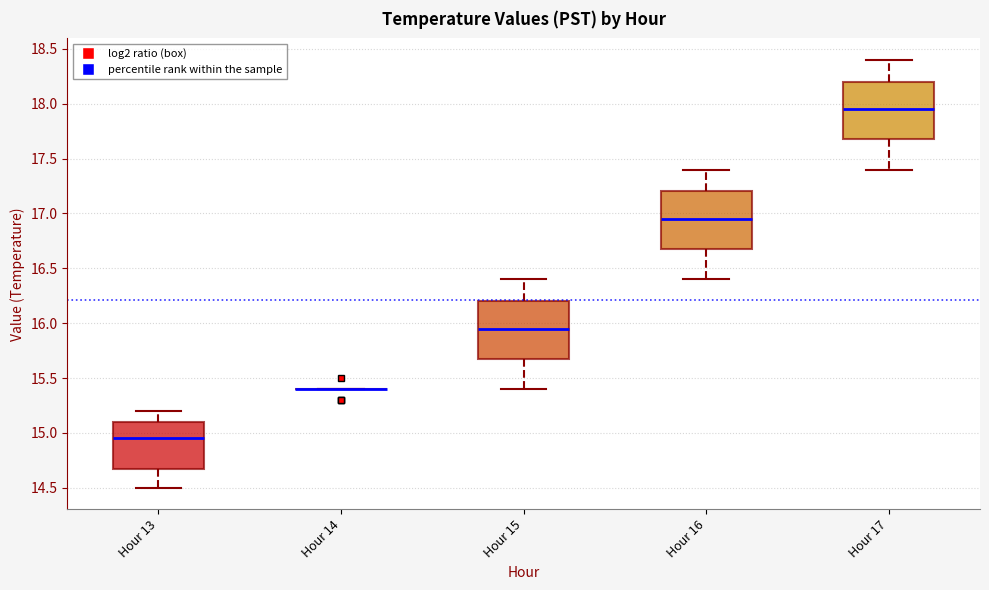

Reading left to right, transcribe this box plot: for each box, give where its median line is, the range the box spans, and where its two whiskers end, as read against the y-axis. The values are not printed on the chart, so give them approximately, as read against the axis.

Hour 13: median 14.95, box 14.70 to 15.10, whiskers 14.50 to 15.20
Hour 14: box collapsed to a line at 15.40, whiskers 15.40 to 15.40
Hour 15: median 15.95, box 15.70 to 16.20, whiskers 15.40 to 16.40
Hour 16: median 16.95, box 16.70 to 17.20, whiskers 16.40 to 17.40
Hour 17: median 17.95, box 17.70 to 18.20, whiskers 17.40 to 18.40